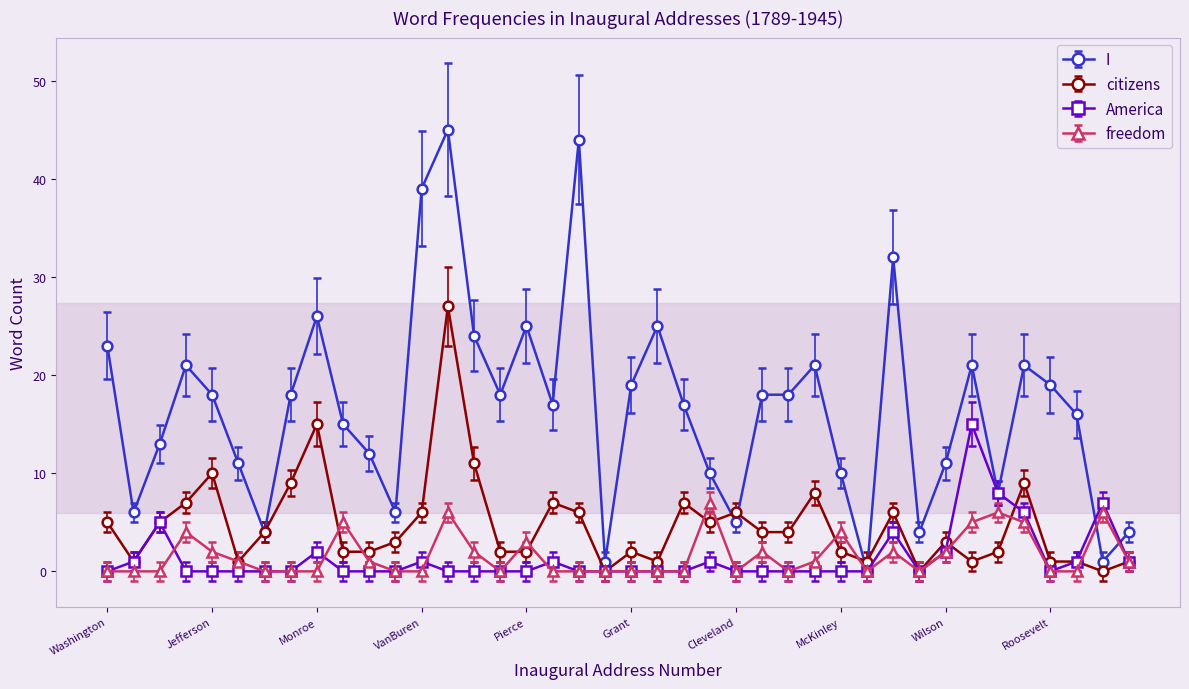

Rank the series by their maximum value, from highest to lowest.

I, citizens, America, freedom